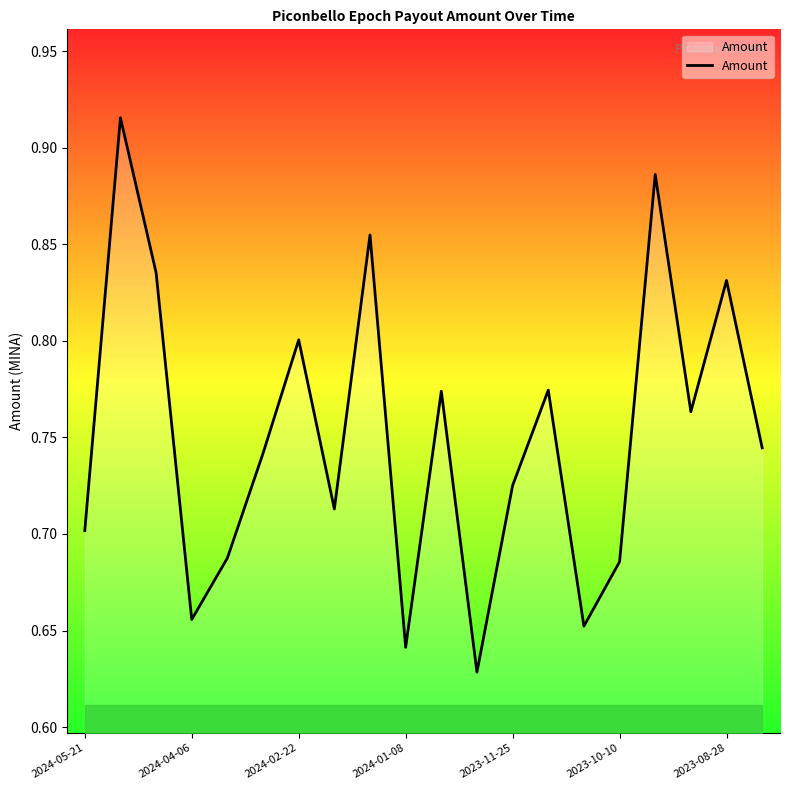

What is the difference between the maximum and minimum values?

0.3